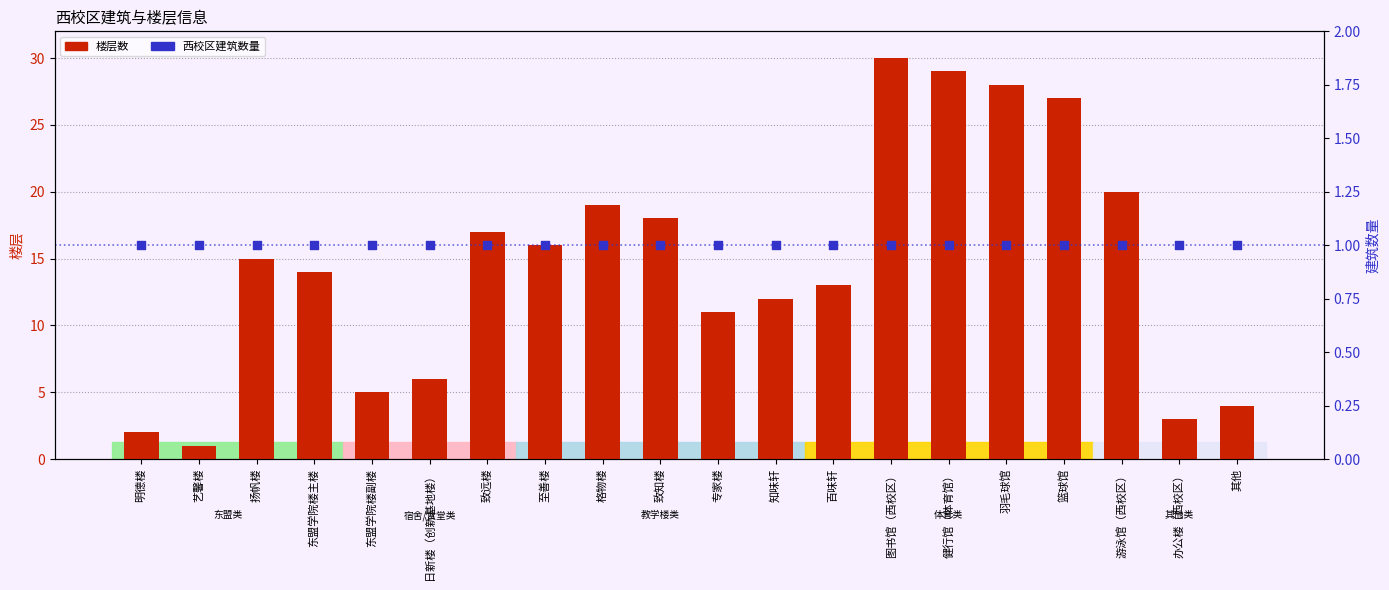

Which series has the largest Y range (max minus min)?

楼层数